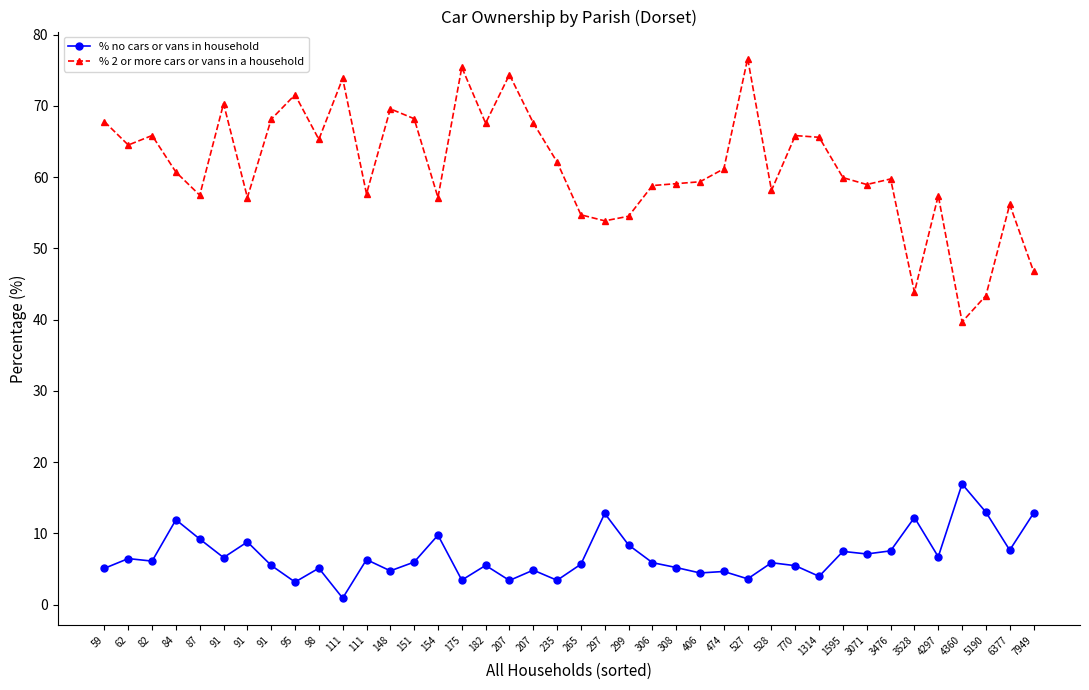

List the series in order of their peak value, highest first.

% 2 or more cars or vans in a household, % no cars or vans in household